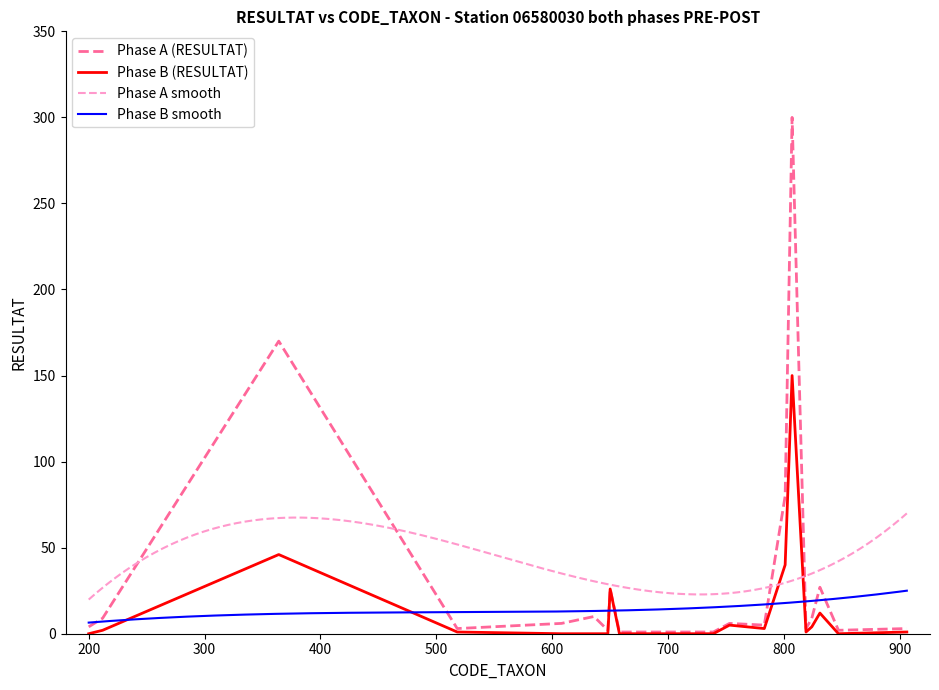

What is the highest value of the Phase B (RESULTAT) series?

150